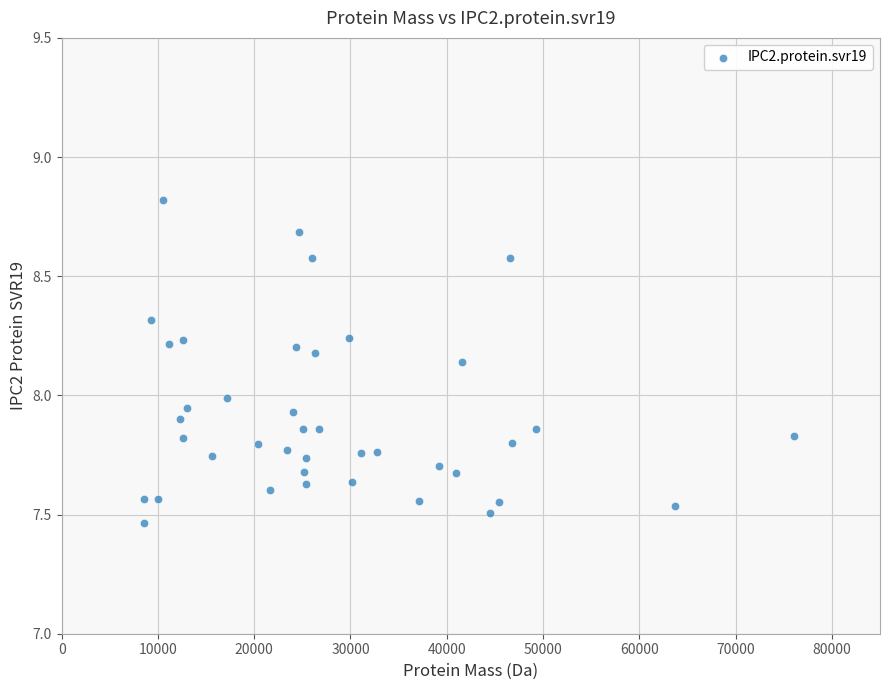

What is the range of X values (max minus min)?

67544.5